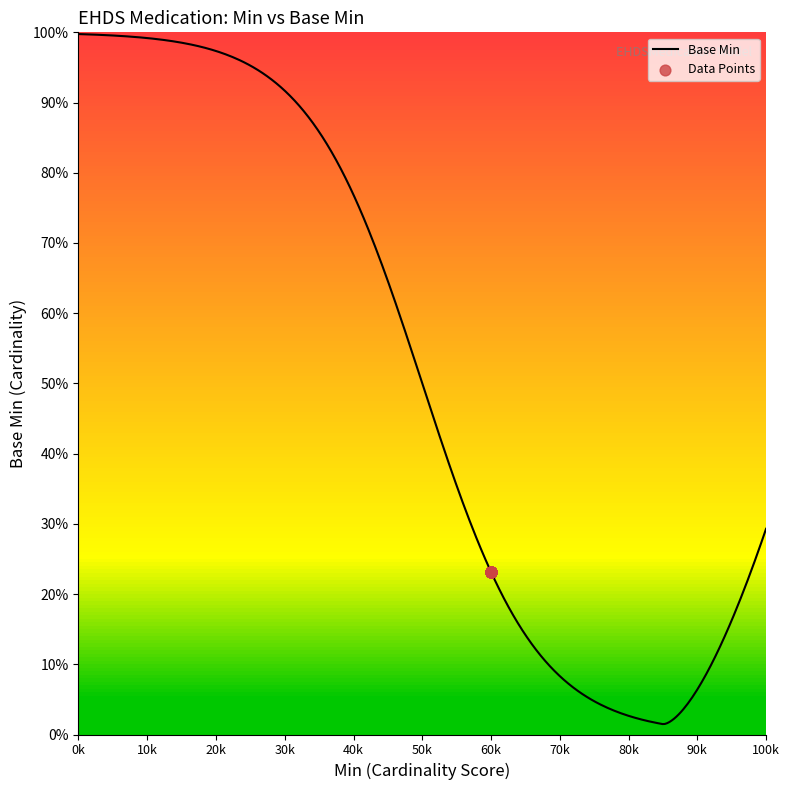

Approximately how many times larger is the value at 60k compared to 60k?

1.0